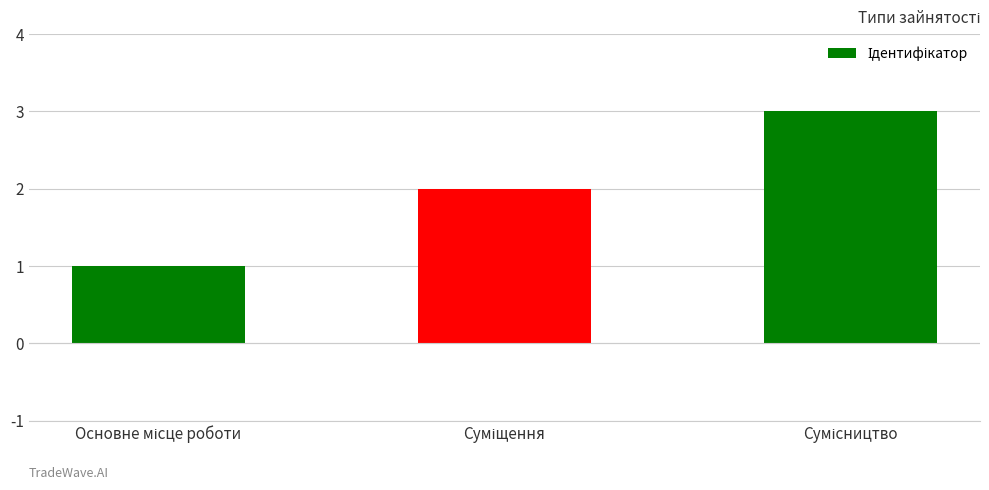

What is the difference between the maximum and minimum values?

2